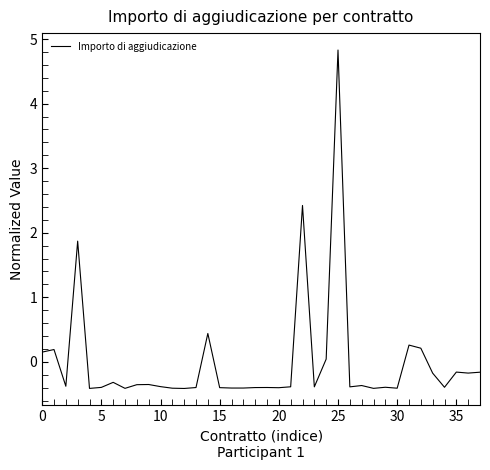

What is the minimum value shown in the chart?

-0.4